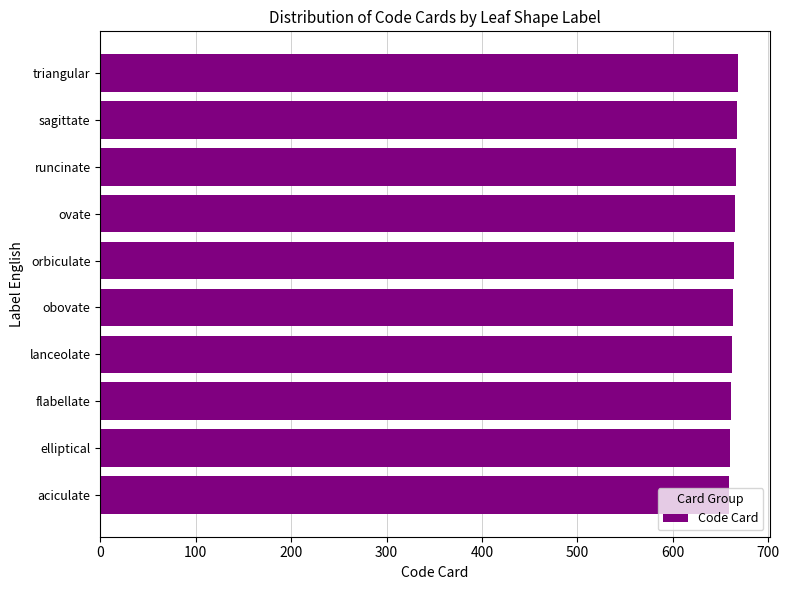

Approximately how many times larger is the value at sagittate compared to ovate?

1.0